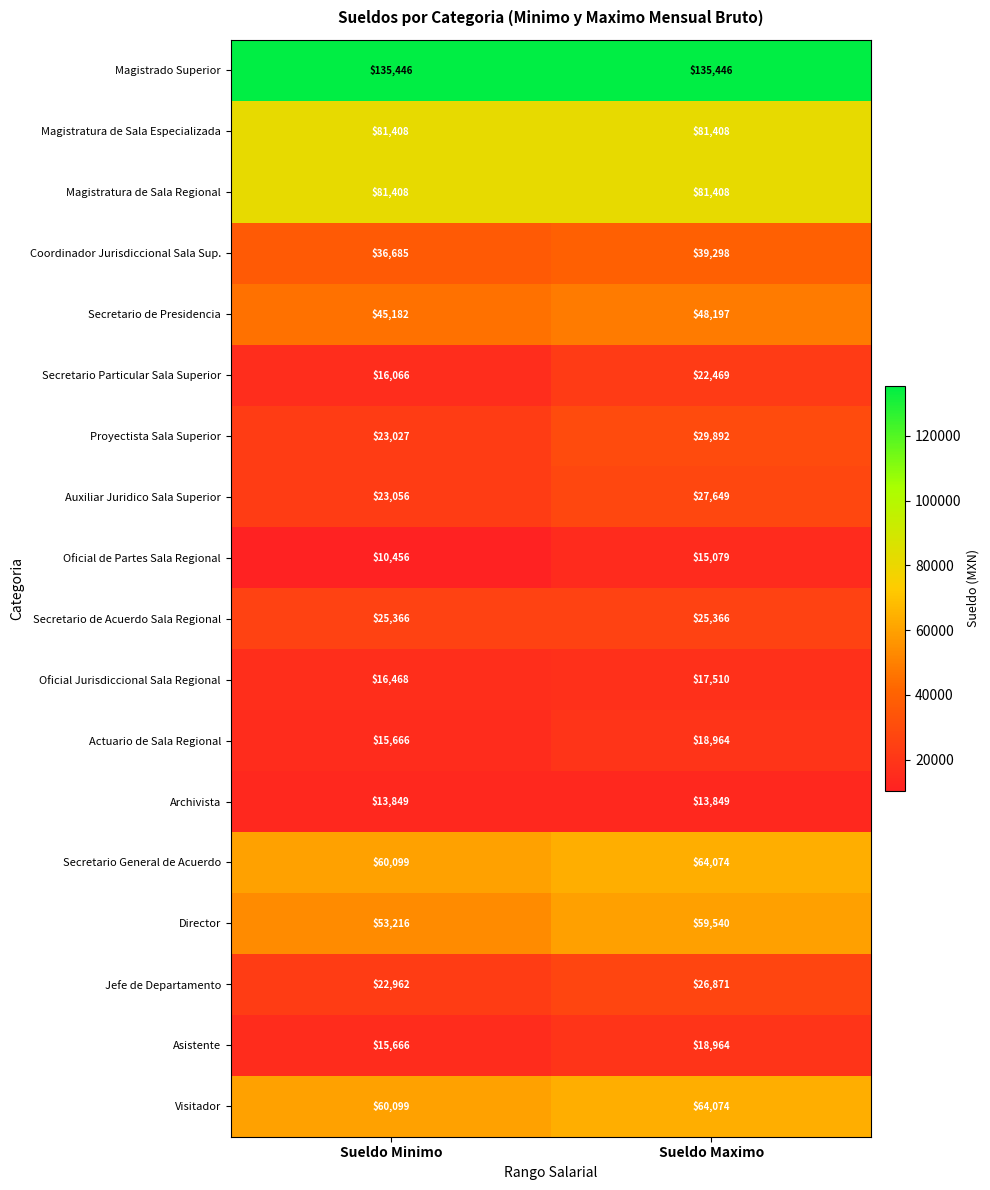

List the labels in order of Secretario General de Acuerdo value, largest first.

Sueldo Maximo, Sueldo Minimo